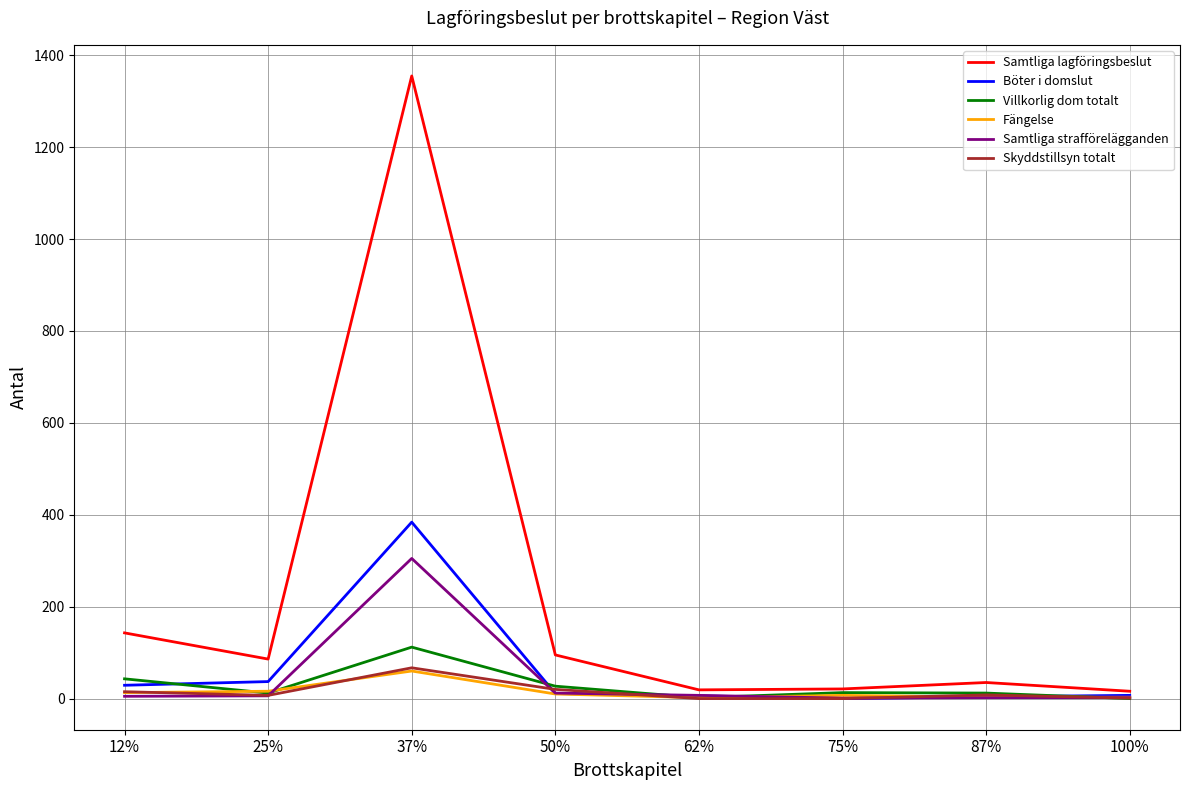

Read the Samtliga lagföringsbeslut value at 100%.

16